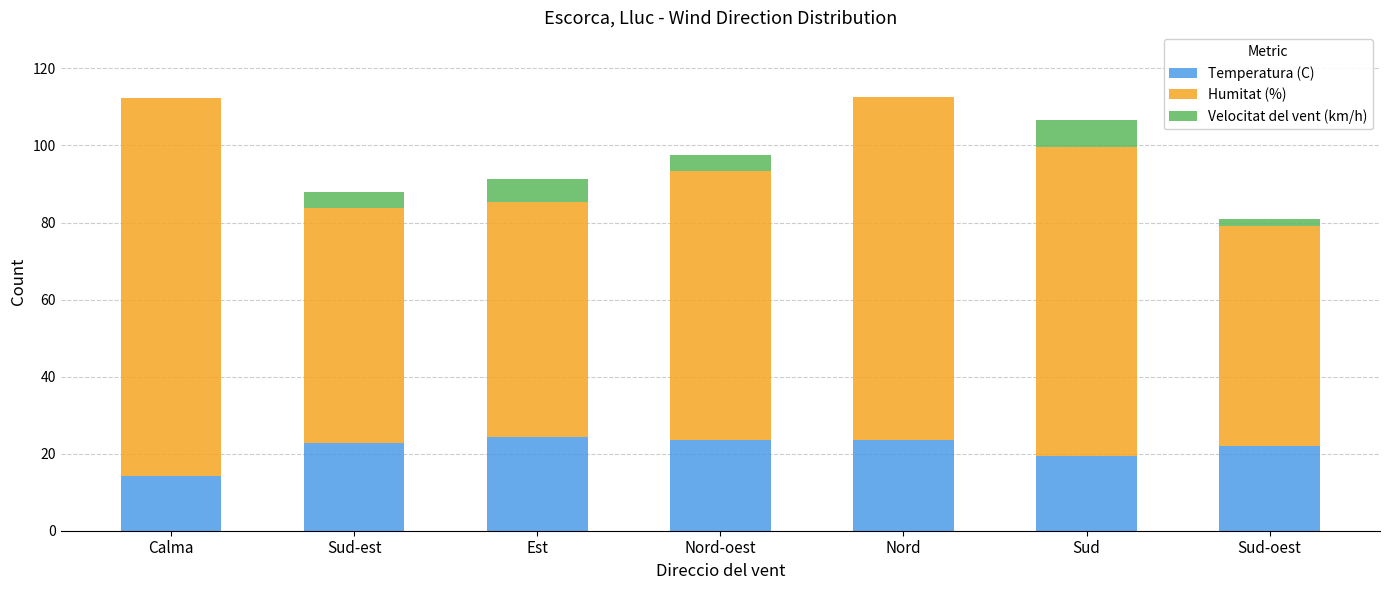

True or false: Temperatura (C) has a value of 22.0 at Sud-oest.

True